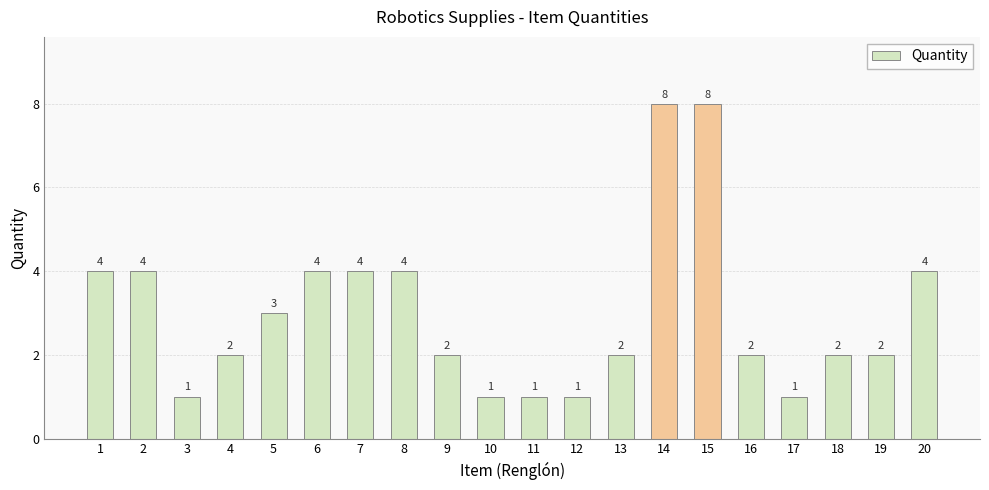

How many categories are shown in the chart?

20